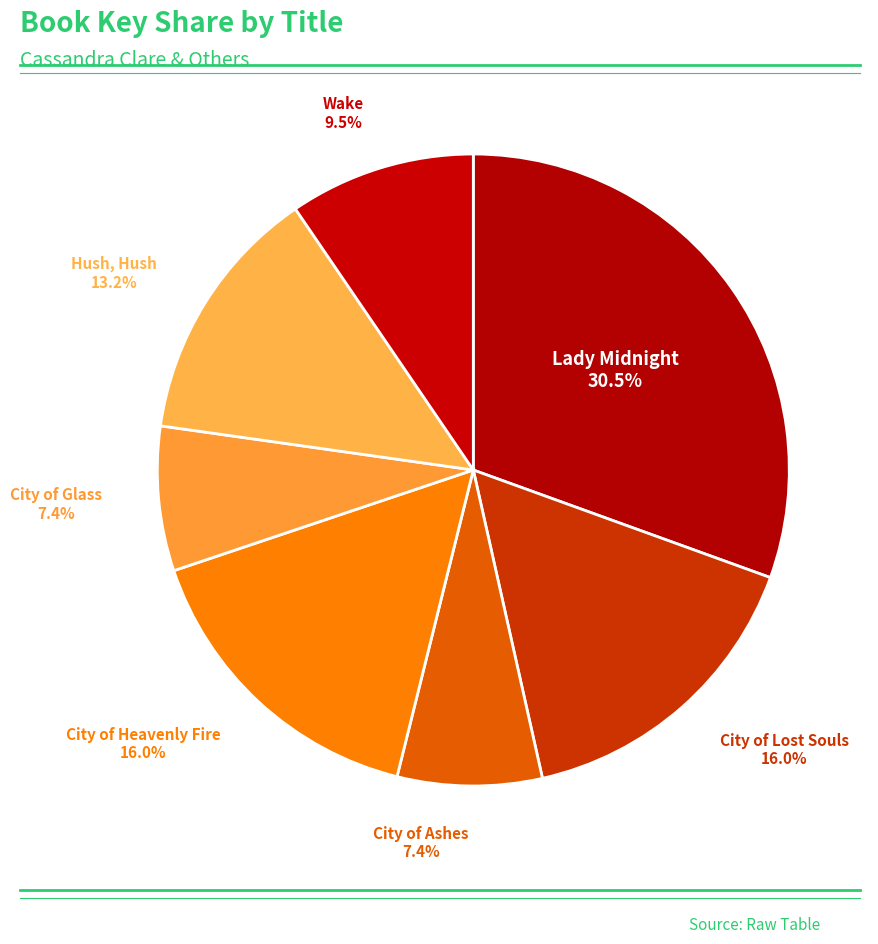

To the nearest percent, what is the difference between the largest and smallest slice percentages?

23%